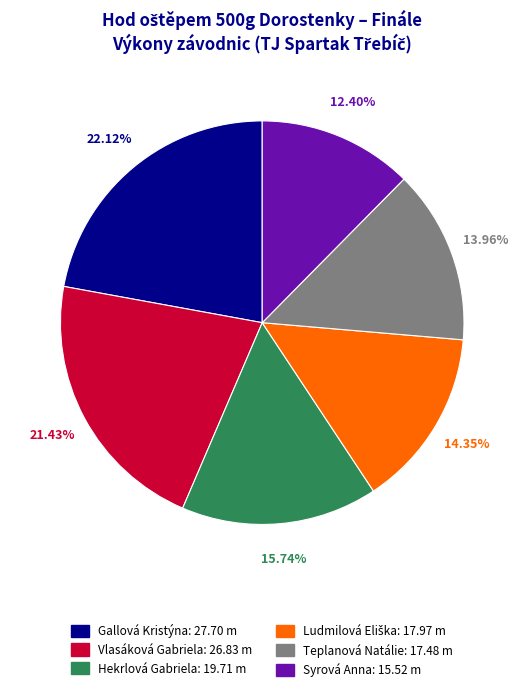

True or false: Syrová Anna accounts for 12% of the total.

True